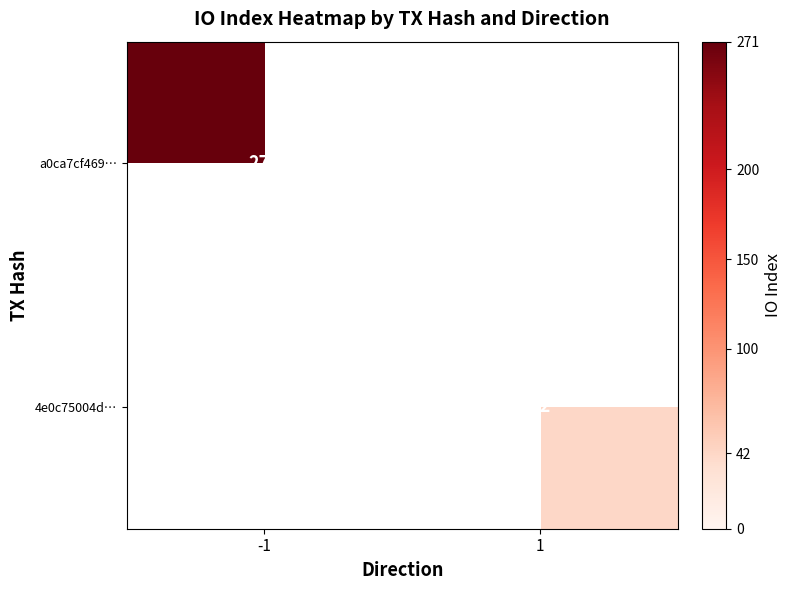

The value of 4e0c75004d… at 1 is 63.0. True or false?

False